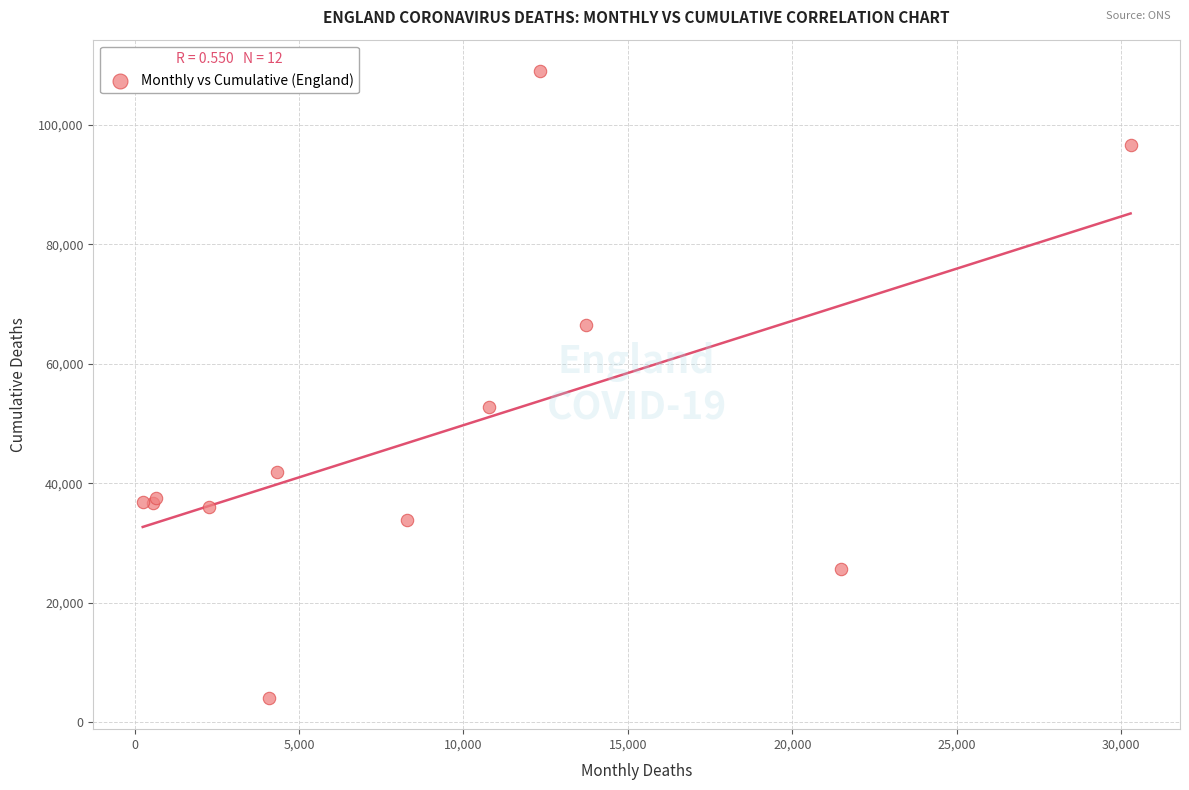

What Y value in the scatter plot is closest to 56560?

52698